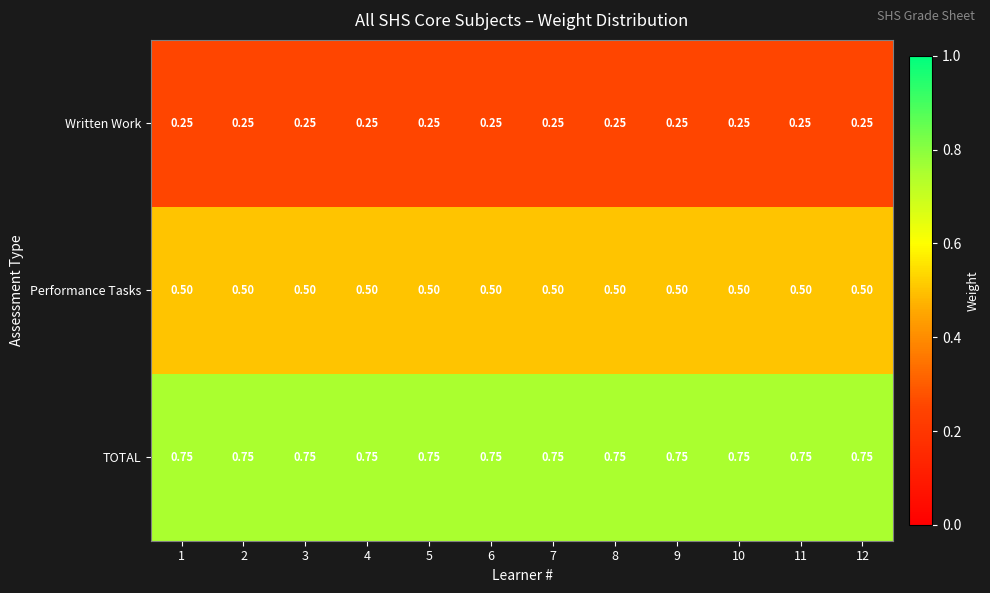

List the series in order of their overall mean, highest first.

TOTAL, Performance Tasks, Written Work